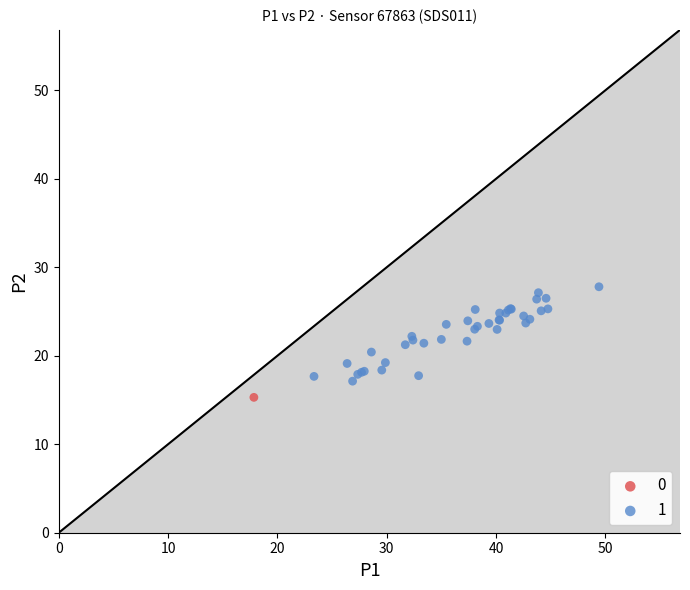

Which series contains the lowest Y value?

0